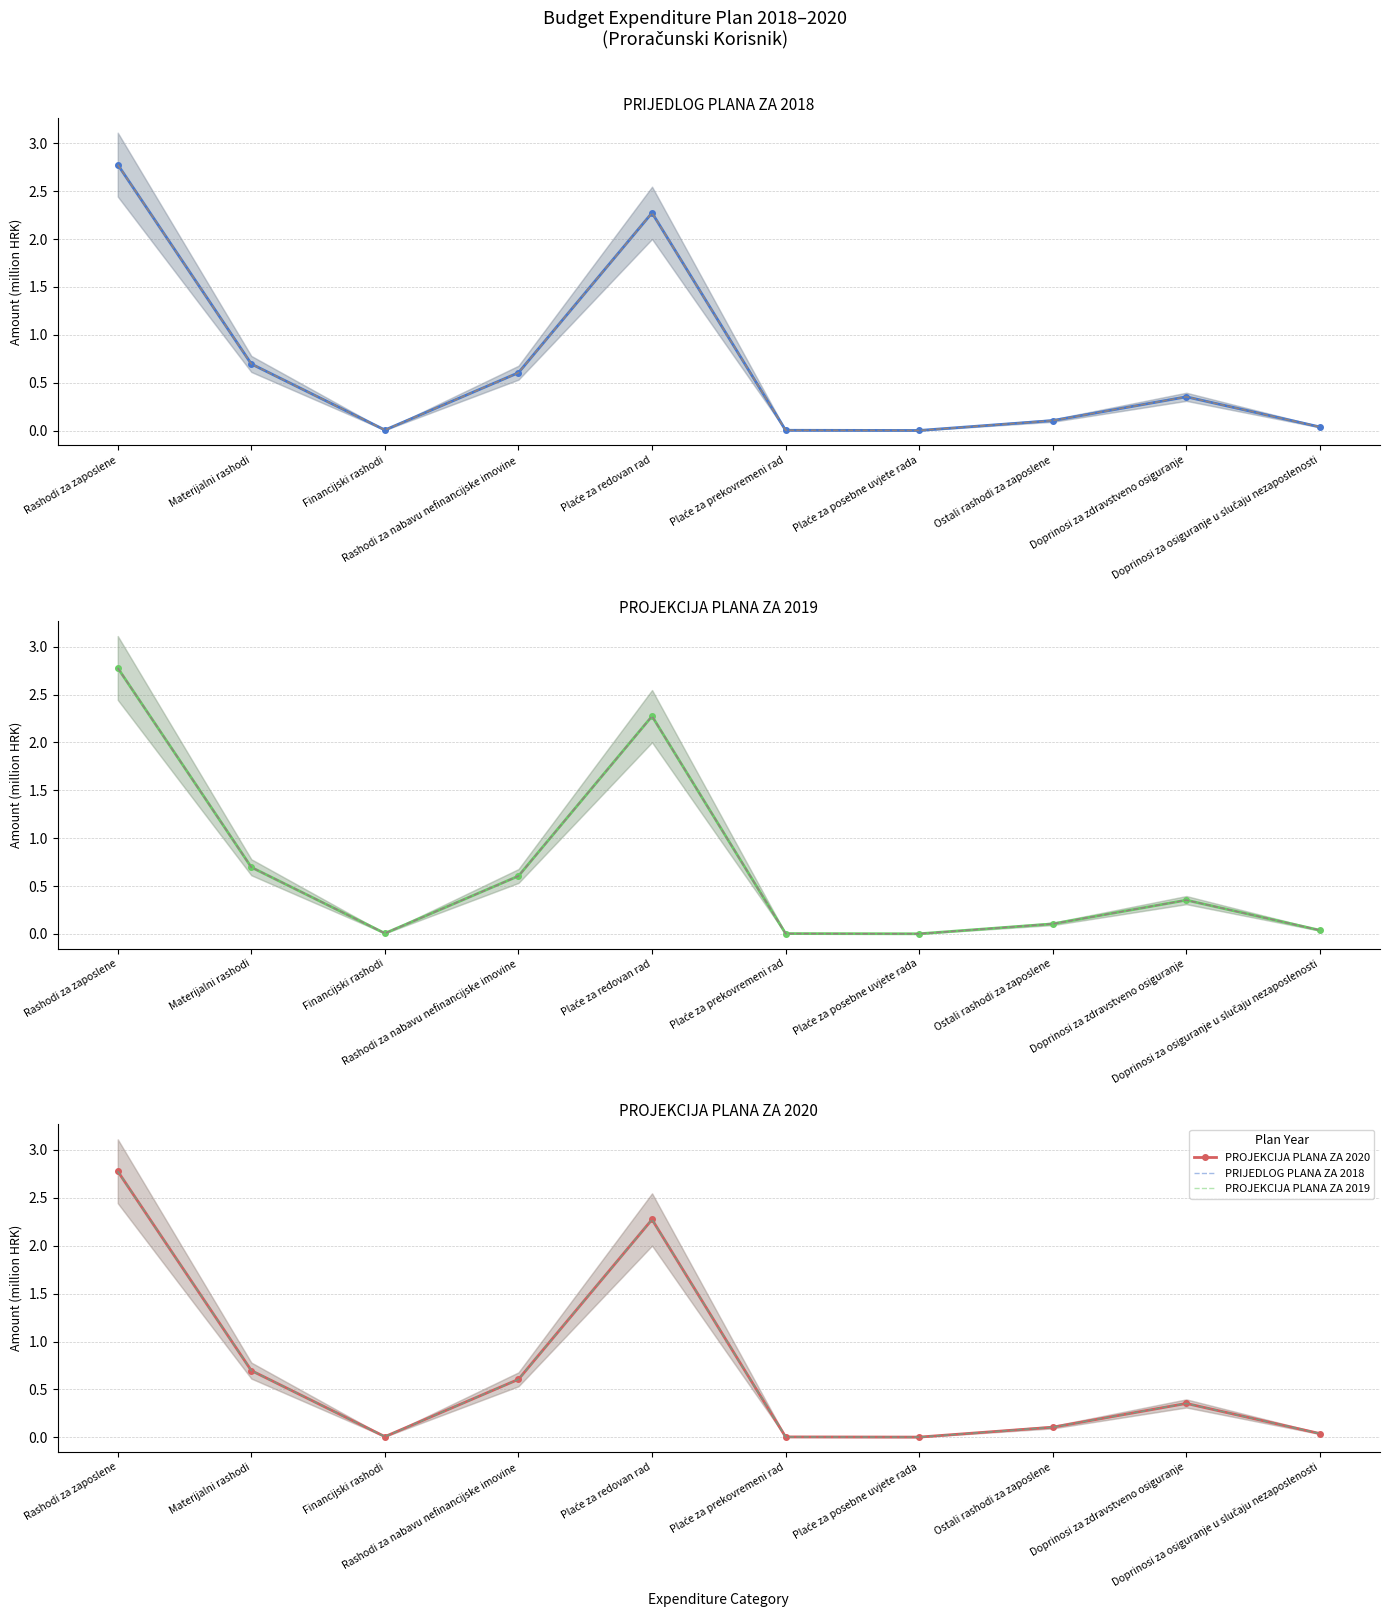

Reading right to left, what are all the values shown in this chart?

PRIJEDLOG PLANA ZA 2018: 0.0	0.4	0.1	0.0	0.0	2.3	0.6	0.0	0.7	2.8
PROJEKCIJA PLANA ZA 2019: 0.0	0.4	0.1	0.0	0.0	2.3	0.6	0.0	0.7	2.8
PROJEKCIJA PLANA ZA 2020: 0.0	0.4	0.1	0.0	0.0	2.3	0.6	0.0	0.7	2.8